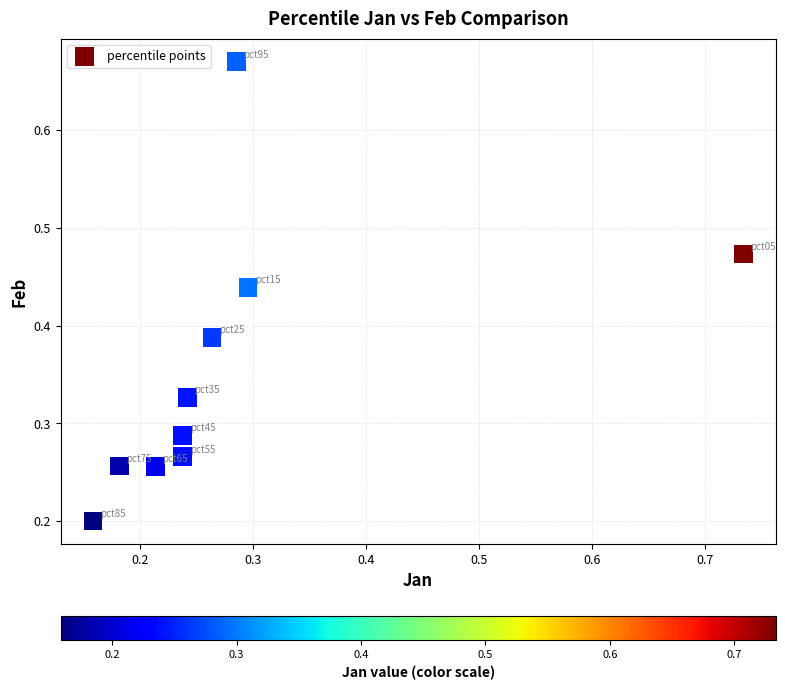

What is the range of X values (max minus min)?

0.6